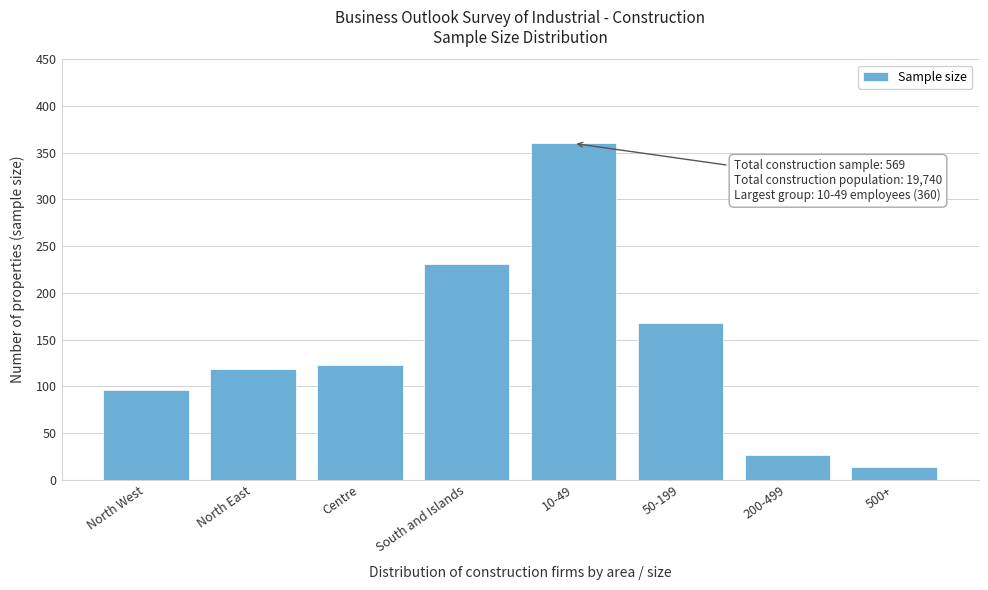

Reading left to right, extract all data points from this chart.

96	119	123	231	360	168	27	14